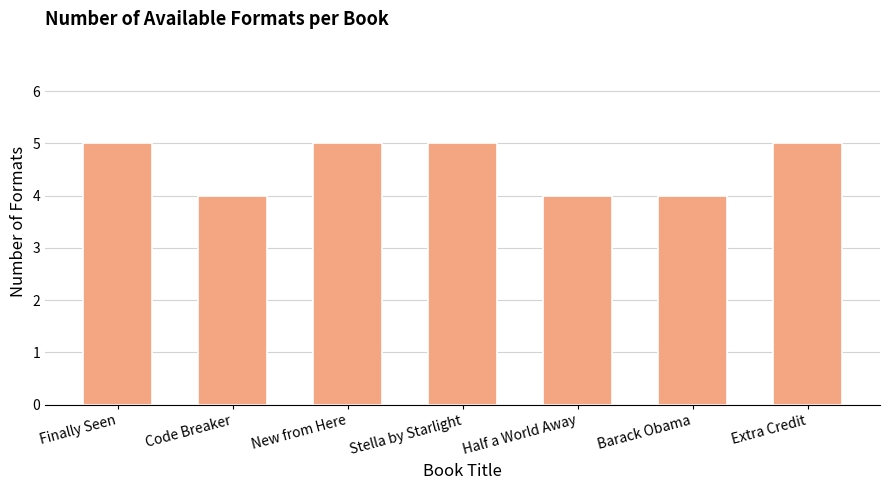

The value at Finally Seen is 5. True or false?

True